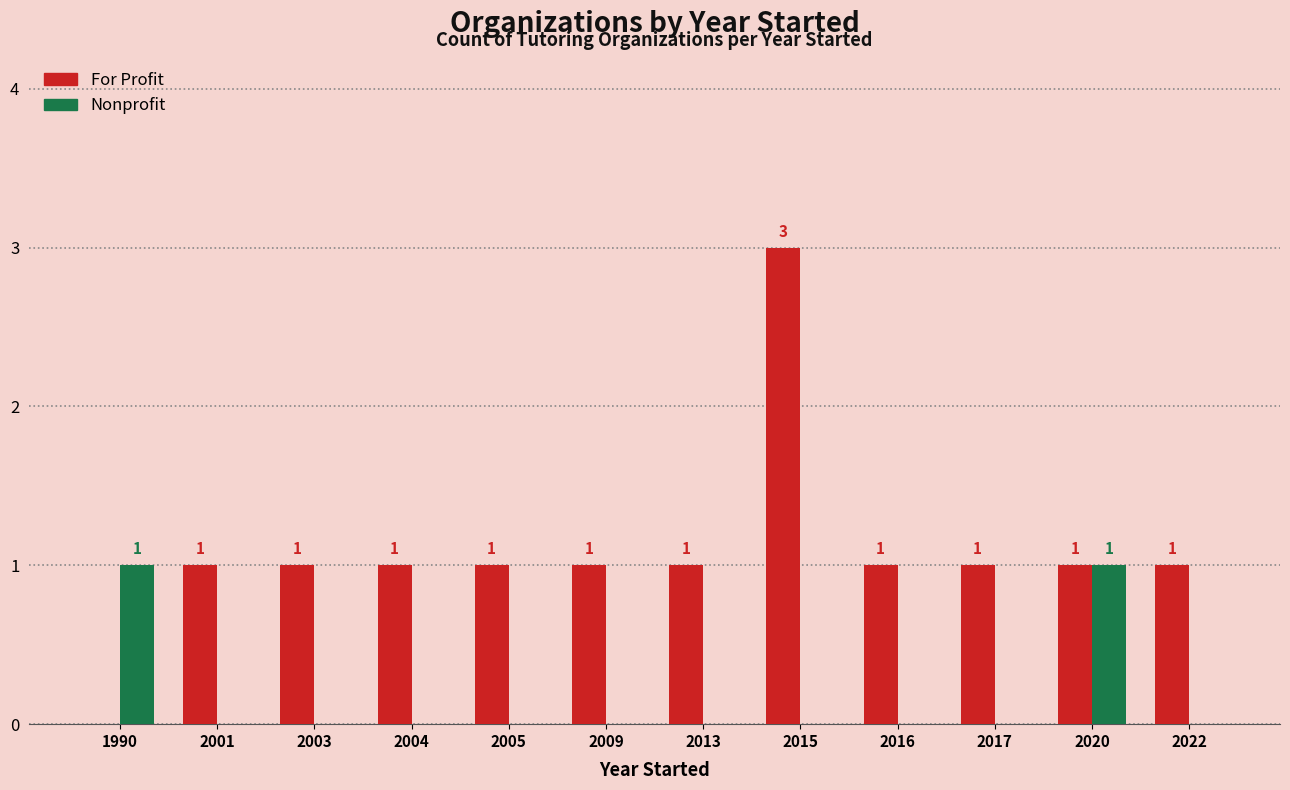

Which series changed the most between 2013 and 2020?

Nonprofit